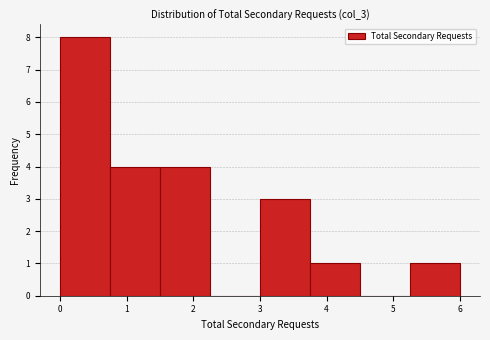

Reading left to right, list every bar in this chart as the range it spans on the x-axis followed by its height. Neither the bar edges nor the heights are printed on the chart, so give them approximately, as read against the axes.

0.00 to 0.75: 8
0.75 to 1.50: 4
1.50 to 2.25: 4
2.25 to 3.00: 0
3.00 to 3.75: 3
3.75 to 4.50: 1
4.50 to 5.25: 0
5.25 to 6.00: 1